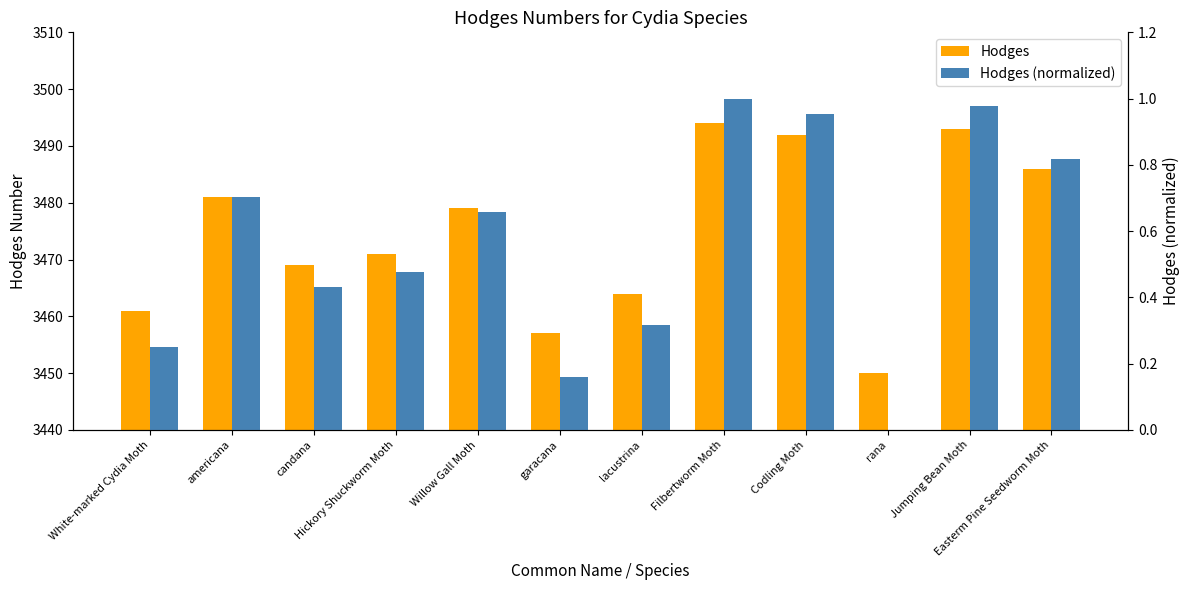

The value of Hodges (normalized) at Easterm Pine Seedworm Moth is 0.8. True or false?

True